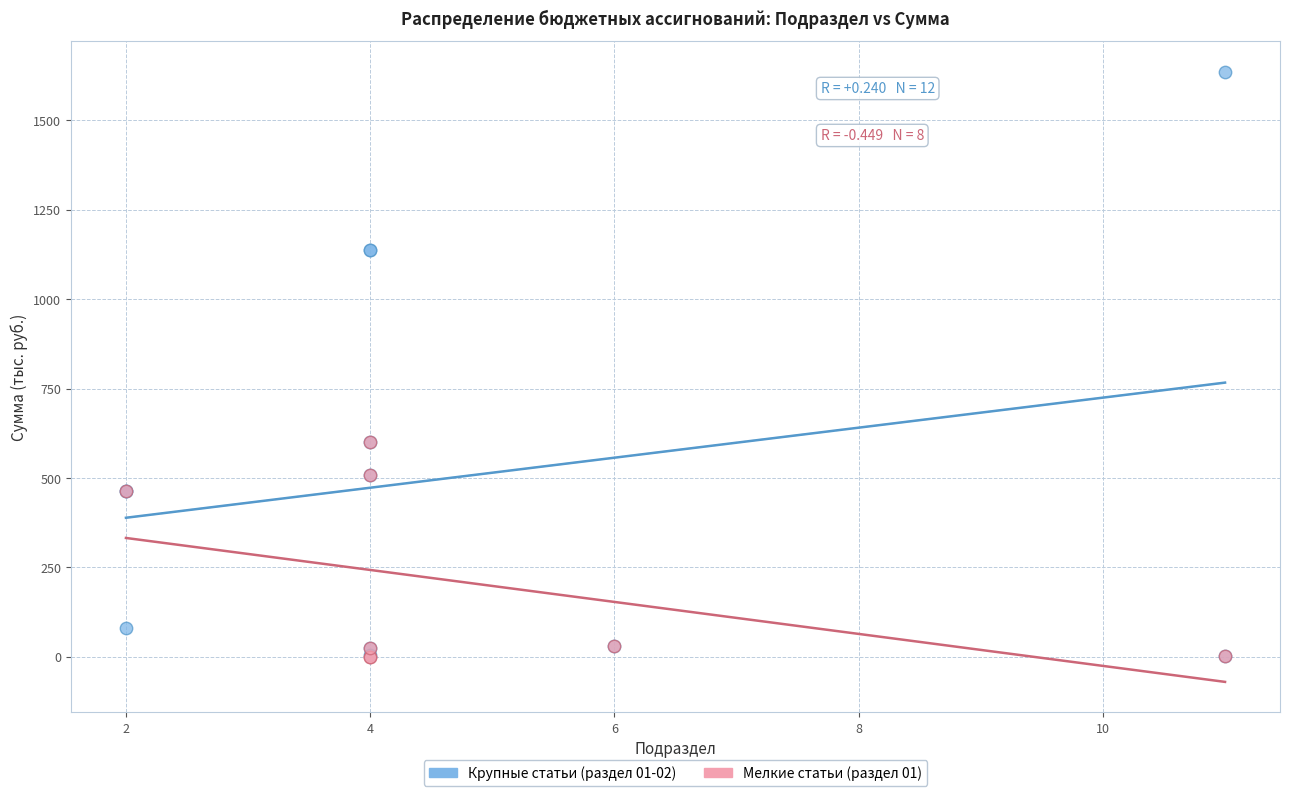

Which series reaches the maximum Y coordinate?

Крупные статьи (раздел 01-02)